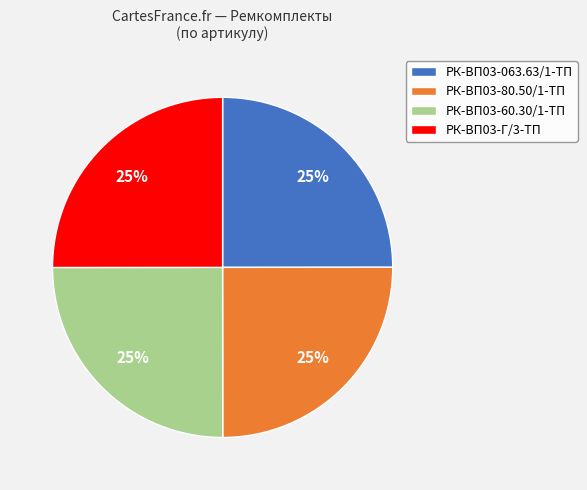

To the nearest percent, what is the combined percentage of РК-ВП03-80.50/1-ТП and РК-ВП03-063.63/1-ТП?

50%